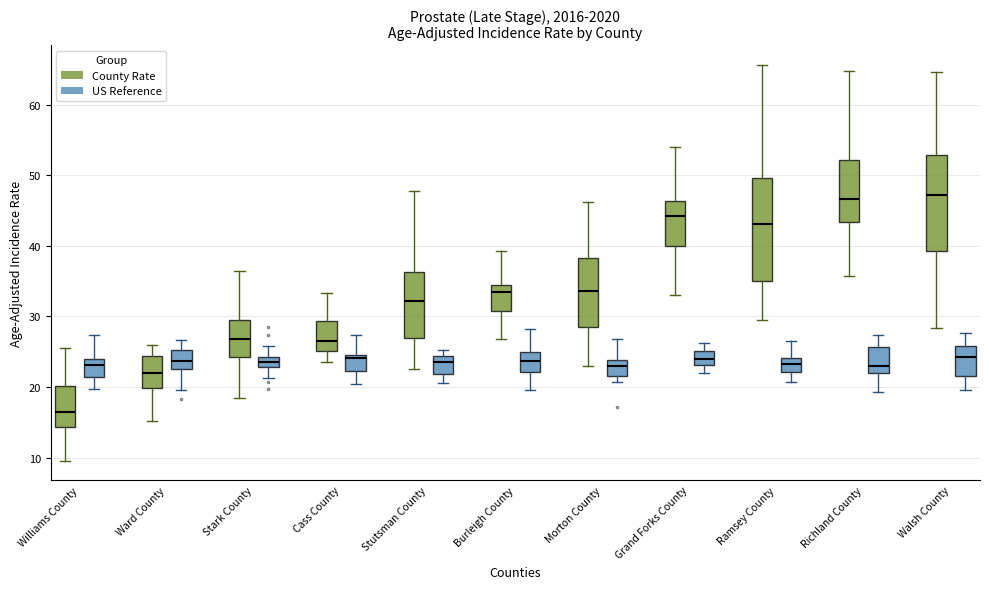

Where is the lower edge of the box for Cass County (US Reference) on the y-axis? The values are not printed on the chart, so give them approximately, as read against the axis.

22